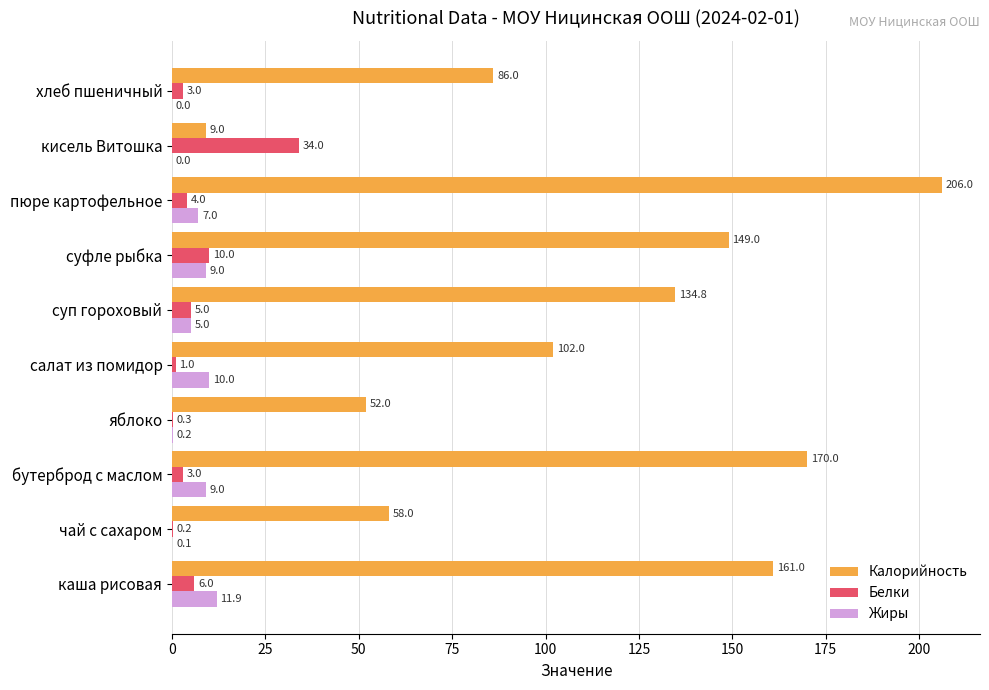

How many series are shown in this chart?

3